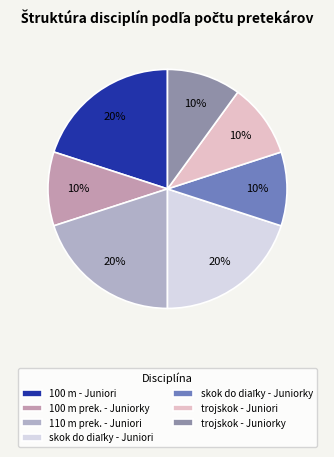

Count the number of slices in the pie.

7